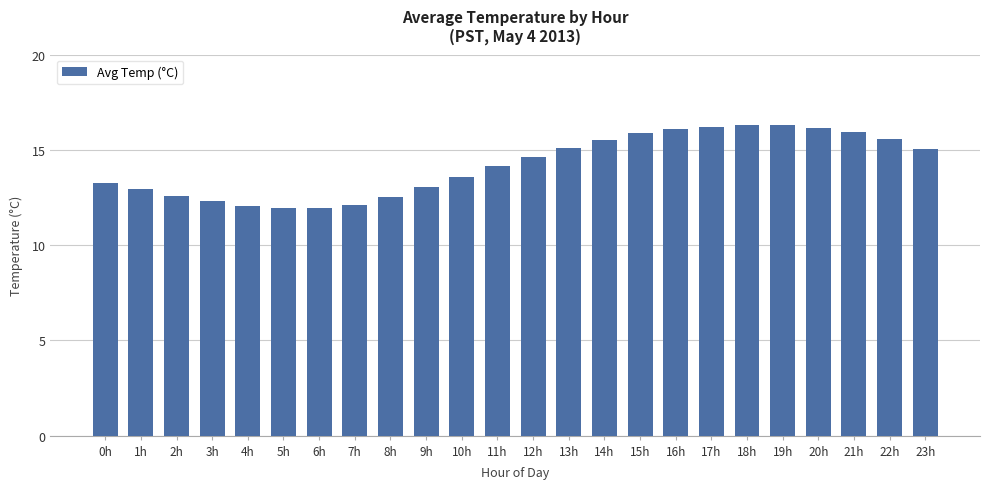

Where does the data first go above 14?

11h